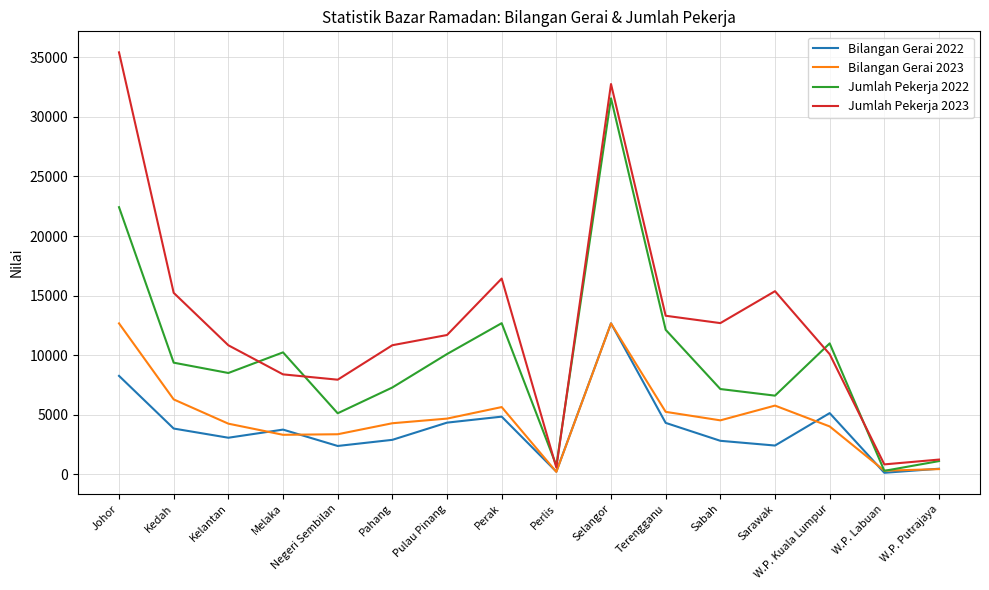

At Sabah, list the series in order from largest to smallest.

Jumlah Pekerja 2023, Jumlah Pekerja 2022, Bilangan Gerai 2023, Bilangan Gerai 2022